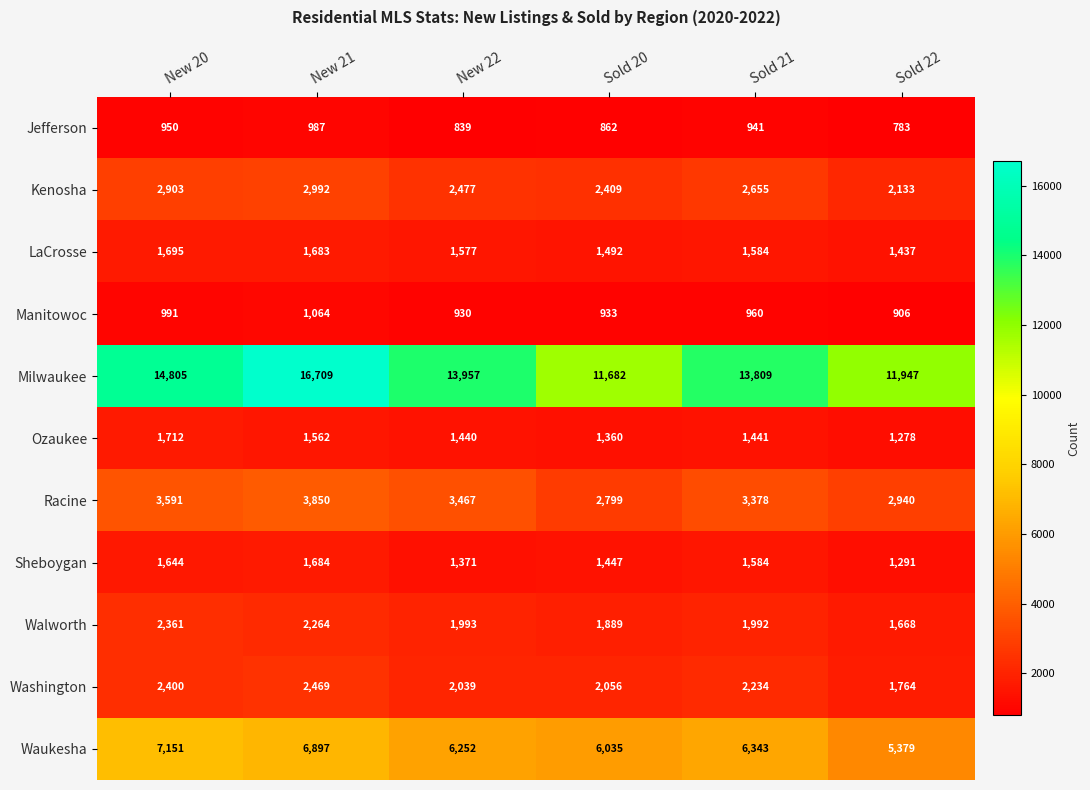

At which category is the sum across all series the highest?

New 21